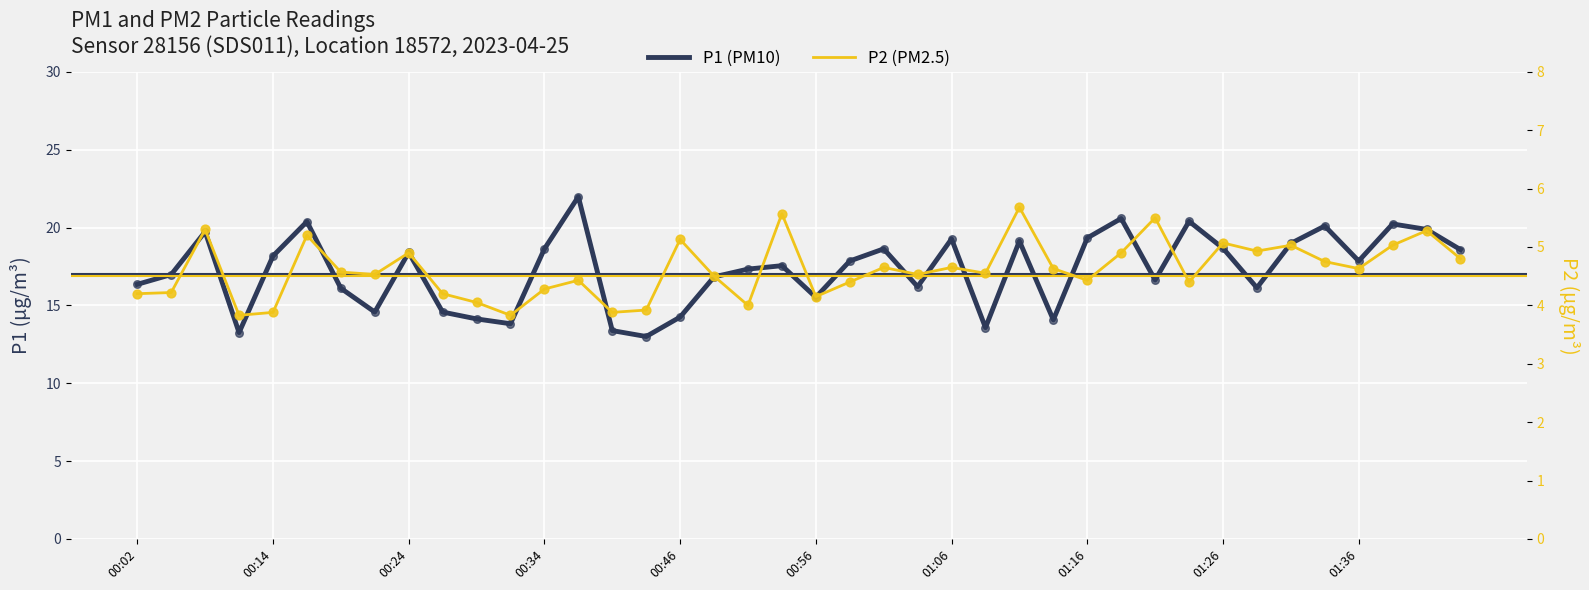

What are all the series names shown in the legend?

P1 (PM10), P2 (PM2.5)